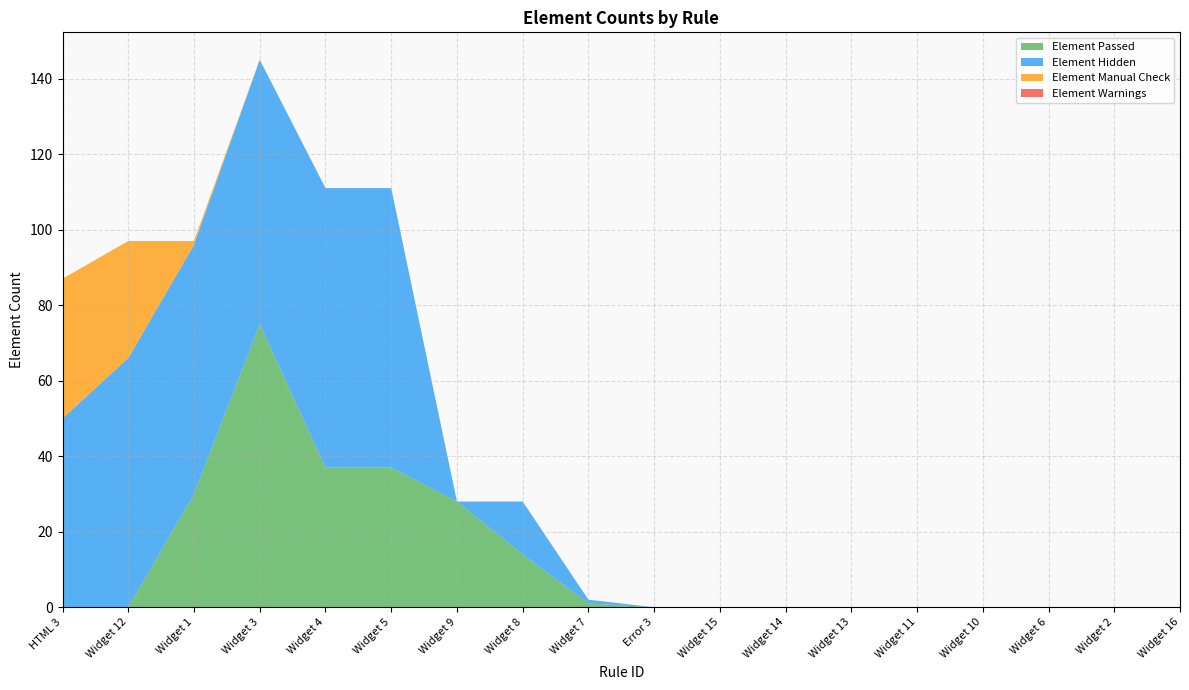

Reading left to right, list all the values displayed in this chart.

Element Passed: 0	0	30	75	37	37	28	14	1	0	0	0	0	0	0	0	0	0
Element Hidden: 50	66	66	70	74	74	0	14	1	0	0	0	0	0	0	0	0	0
Element Manual Check: 37	31	1	0	0	0	0	0	0	0	0	0	0	0	0	0	0	0
Element Warnings: 0	0	0	0	0	0	0	0	0	0	0	0	0	0	0	0	0	0